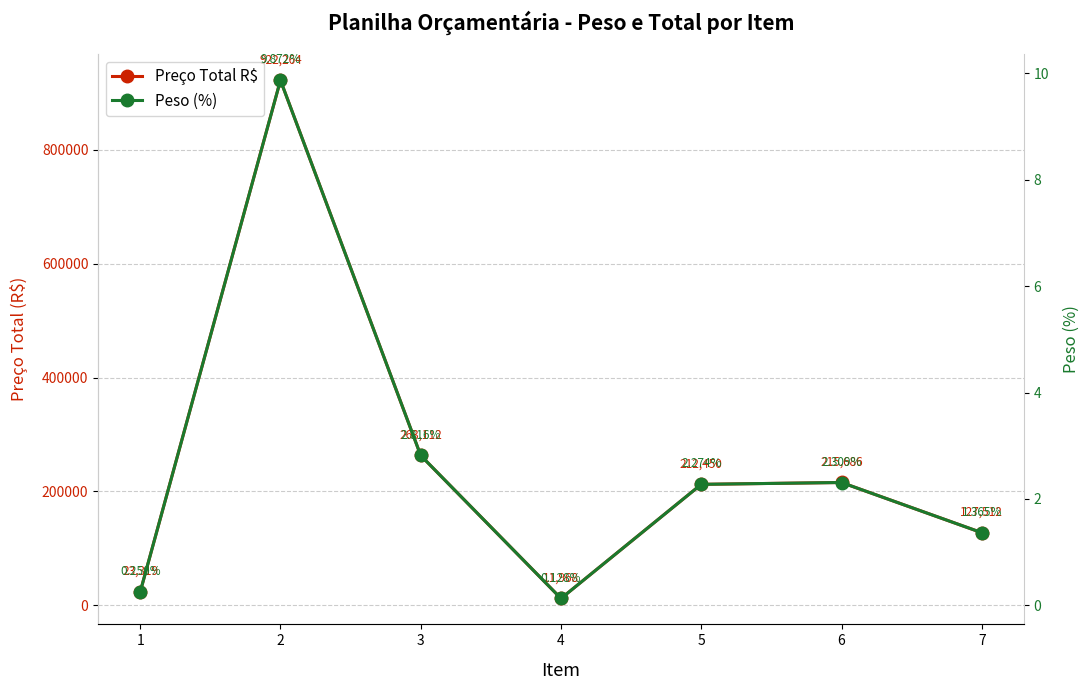

True or false: Peso (%) has a value of 4.2 at 2.

False